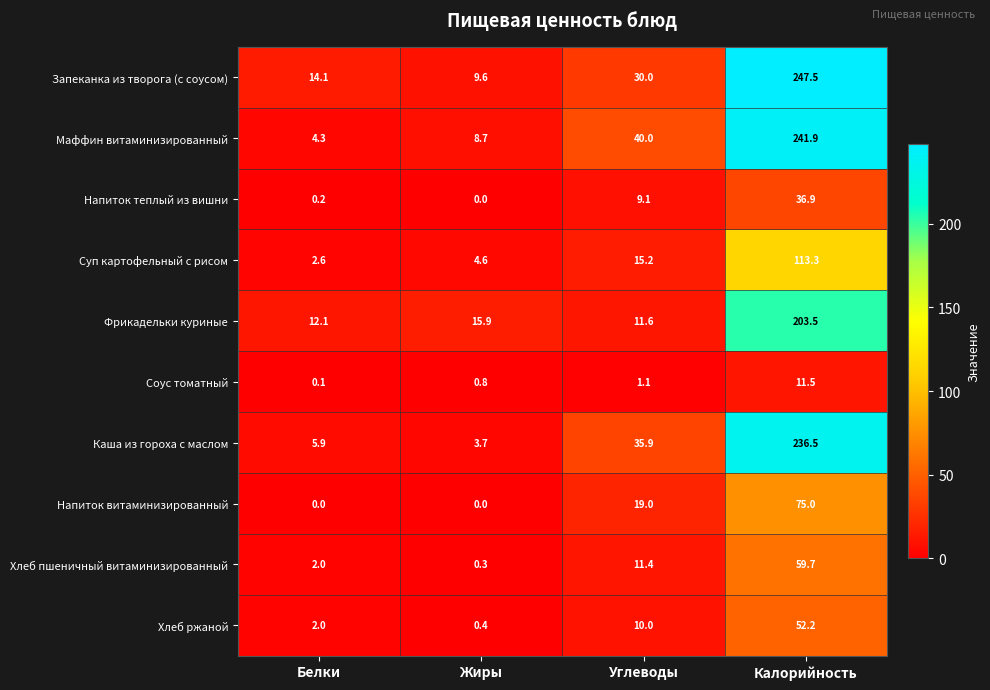

How many values in the Напиток теплый из вишни series exceed 9?

2